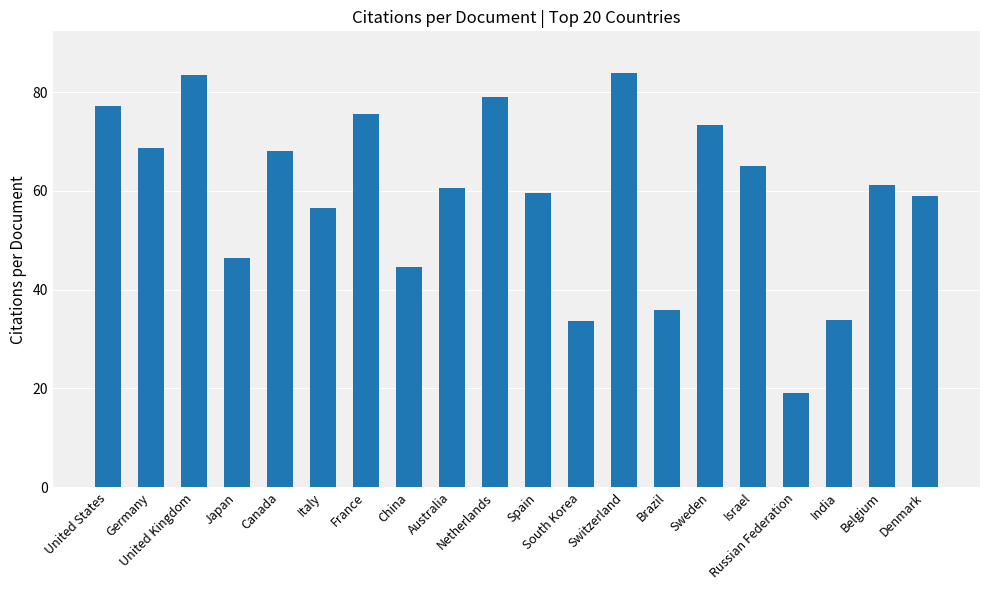

What is the smallest value displayed?

19.1